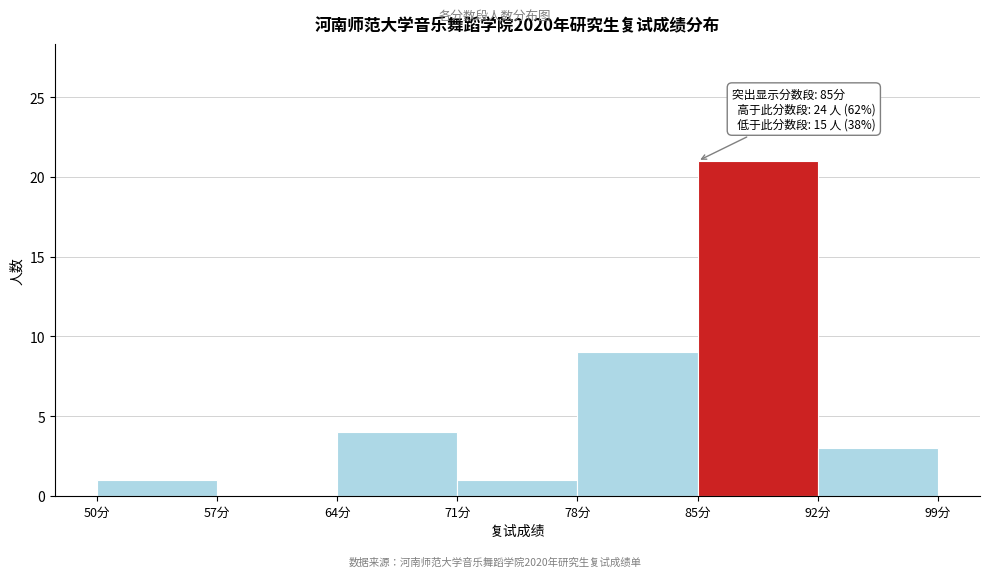

Which range on the x-axis has the tallest bar?

85 to 92